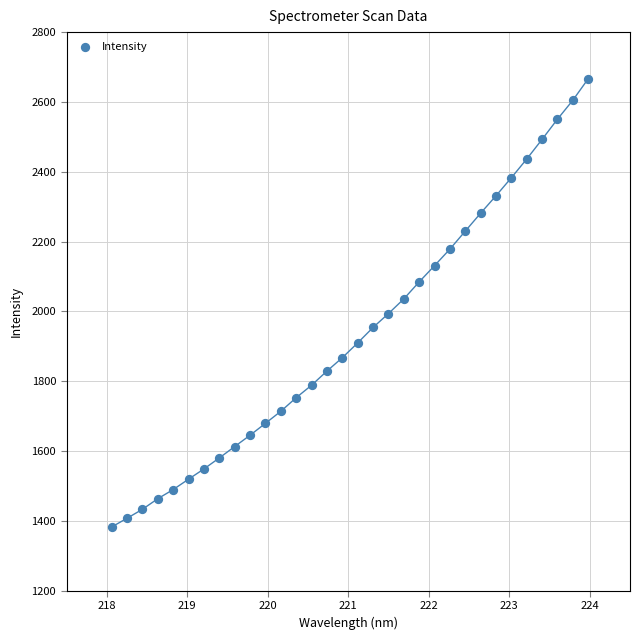

What is the range of X values (max minus min)?

5.9